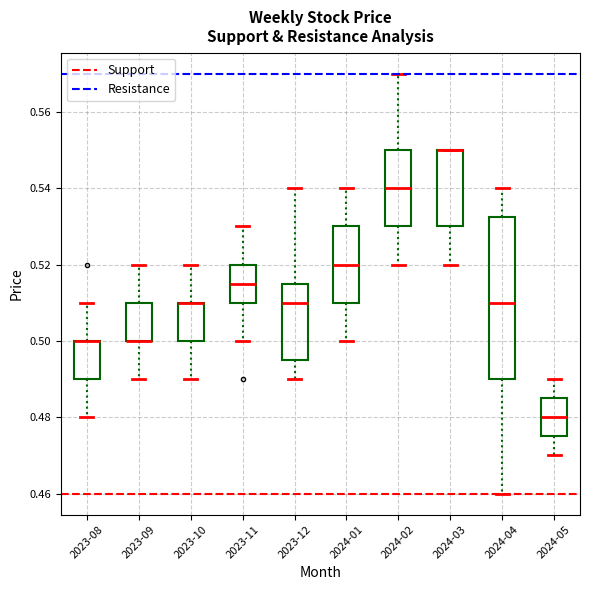

Which box is the tallest, from its lower edge to its upper edge?

2024-04